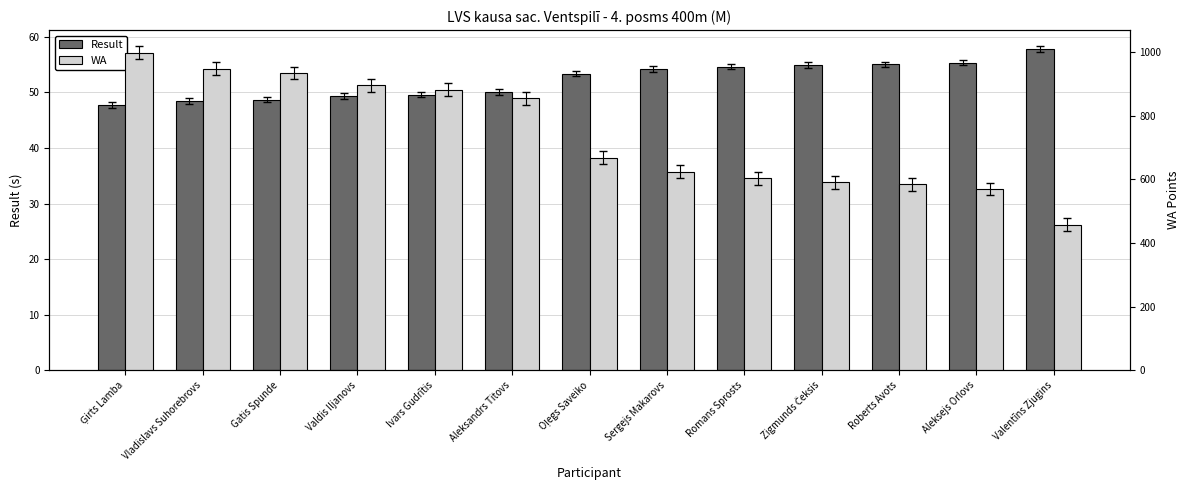

What value does the WA series have at Valentīns Zjugins?

458.0